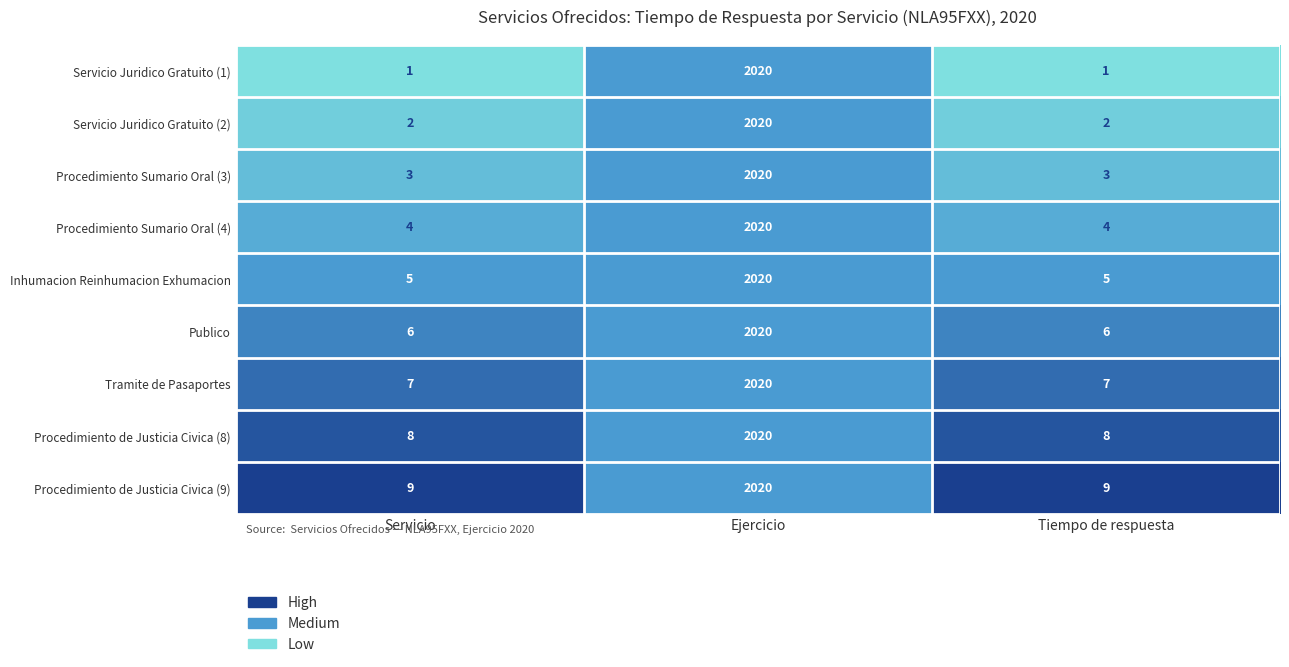

Count the number of categories in the chart.

3